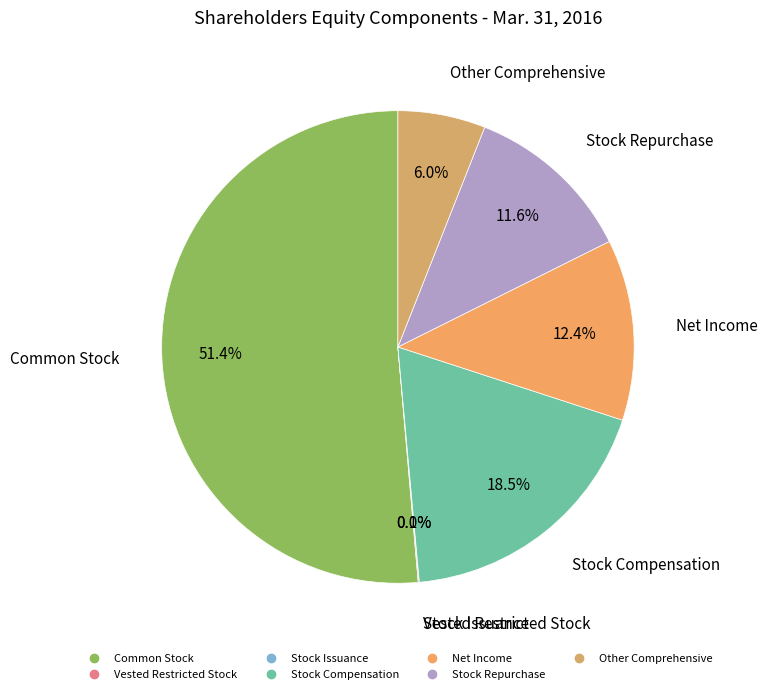

What percentage is the Other Comprehensive slice, to the nearest percent?

6%